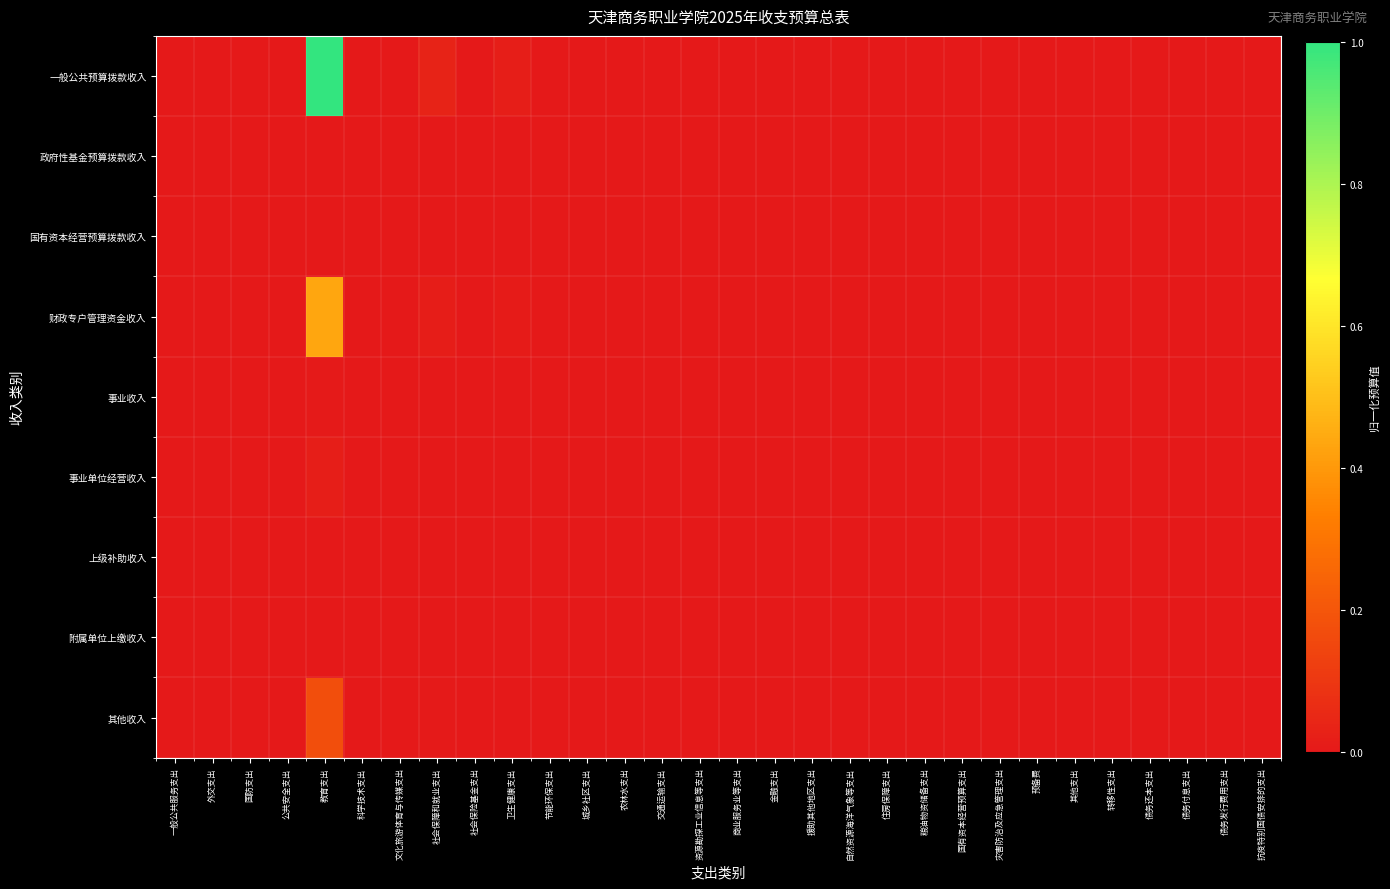

What is the greatest value displayed?

1.0